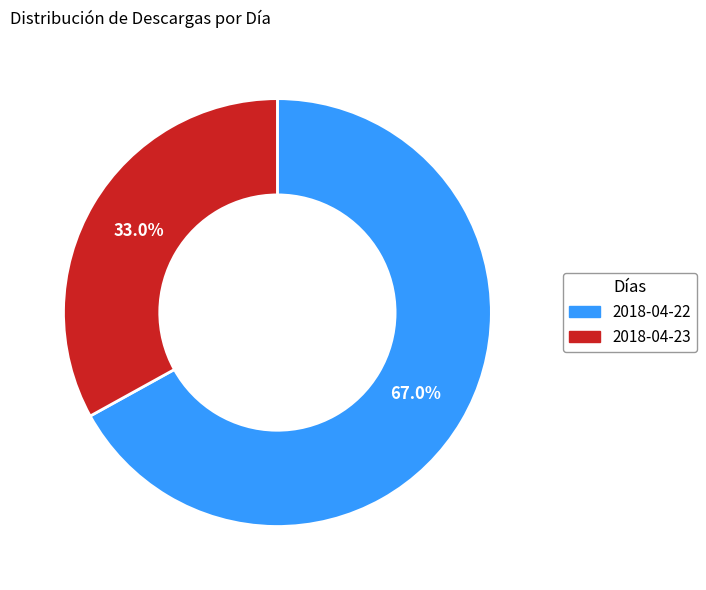

Which slice is the smallest?

2018-04-23